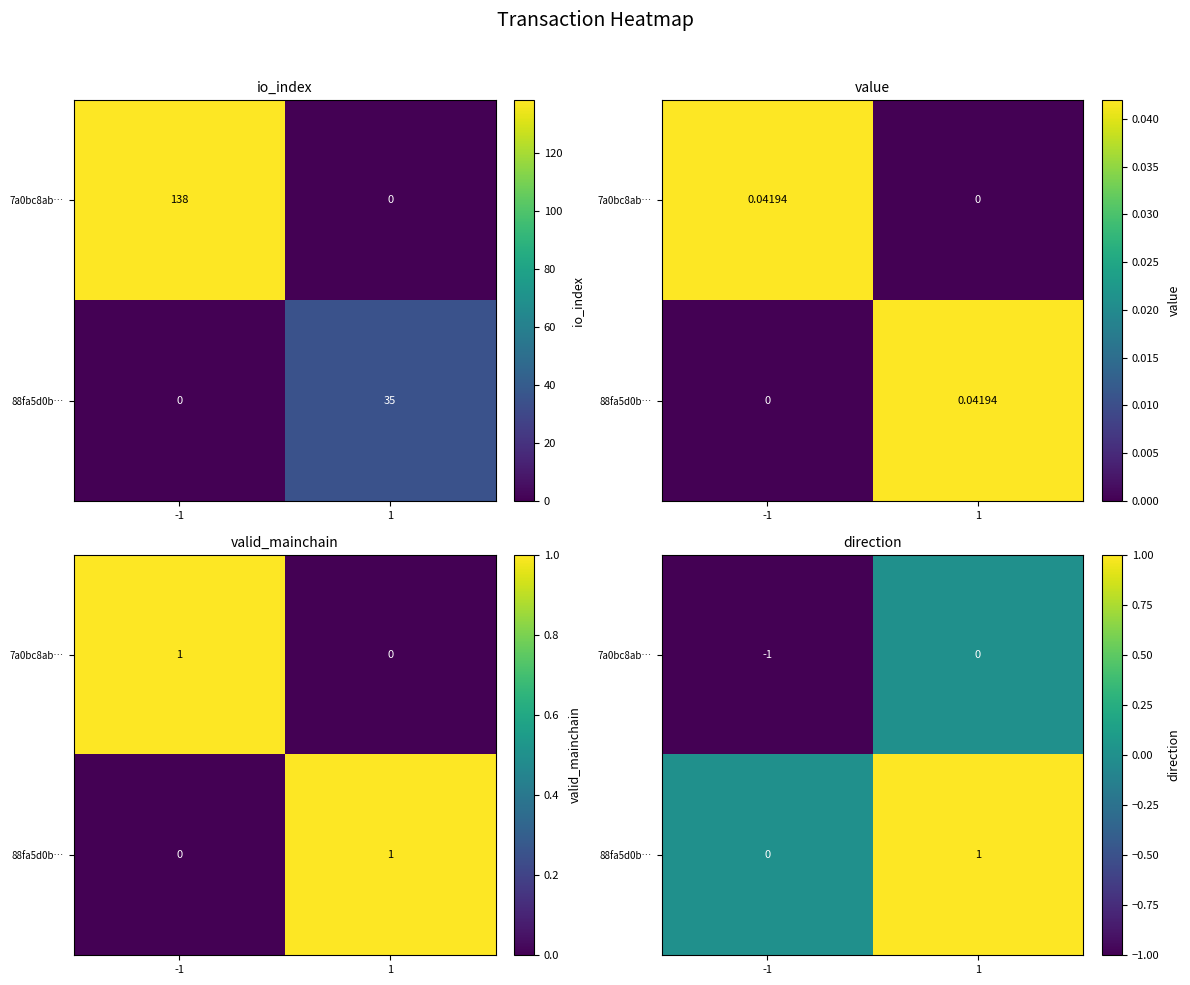

List the labels in order of 7a0bc8ab… value, smallest first.

-1, 1